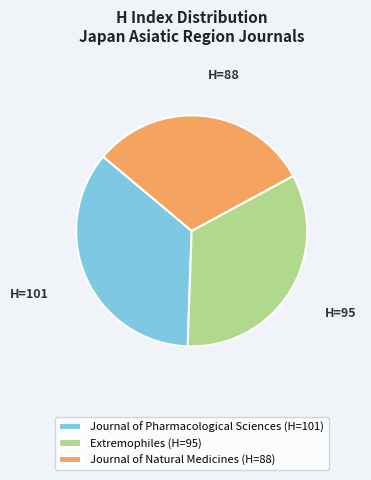

Approximately how many times larger is the value at Extremophiles compared to Journal of Natural Medicines?

1.1